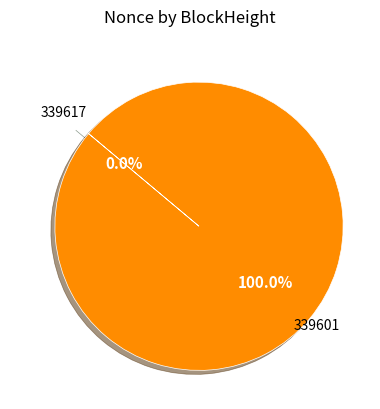

Which slice is the smallest?

339617